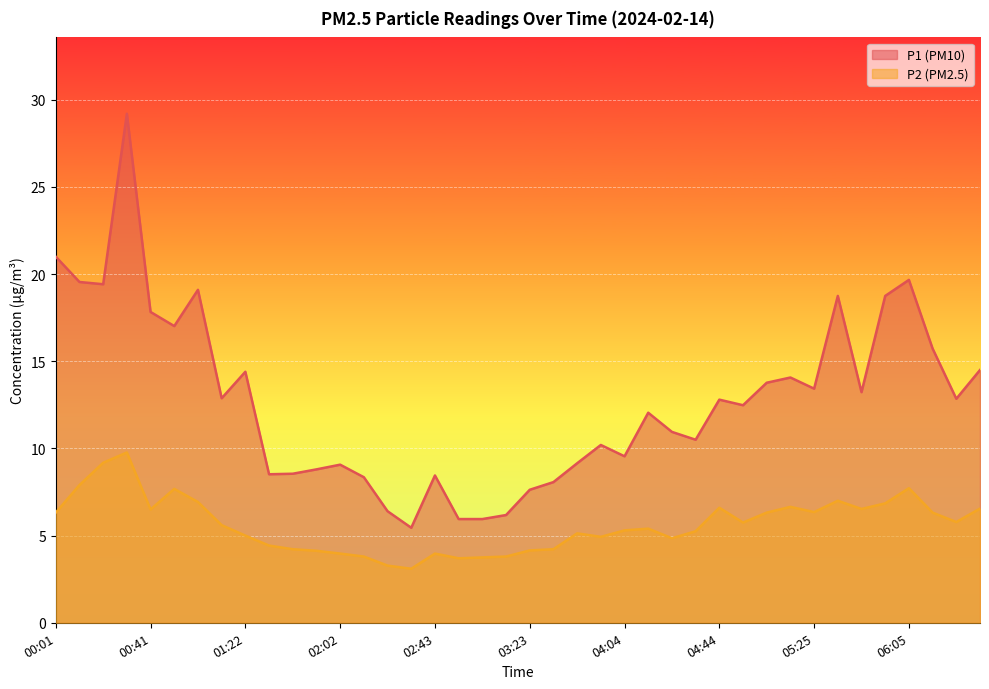

At how many categories does at least one series exceed 25?

1